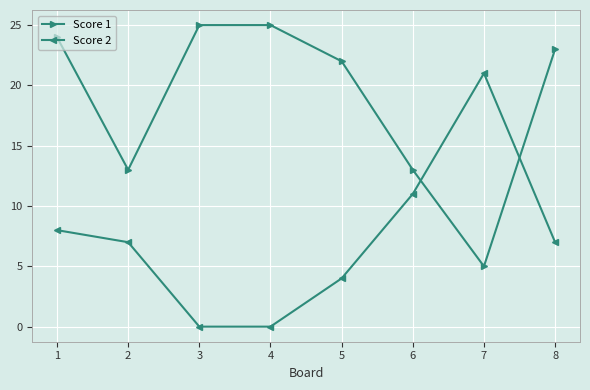

Does the chart have visible grid lines?

Yes